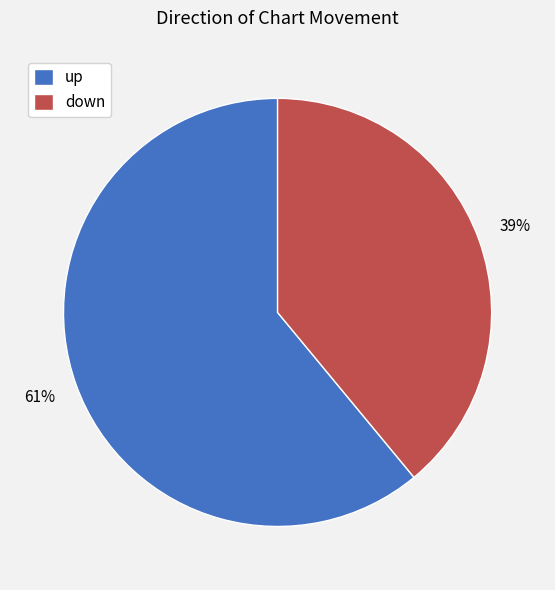

To the nearest percent, what is the difference between the largest and smallest slice percentages?

22%